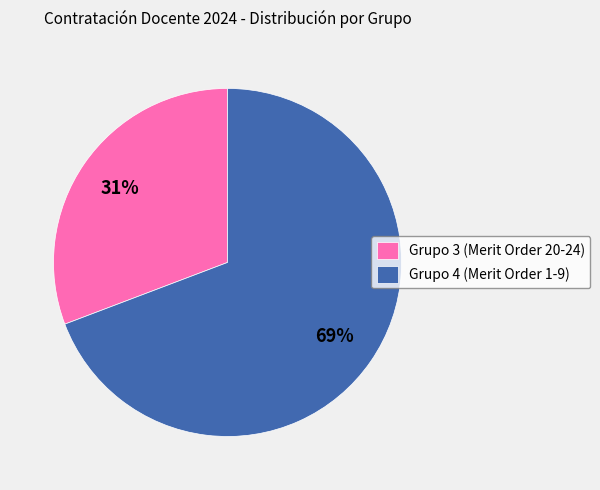

What percentage is the Grupo 3 (Merit Order 20-24) slice, to the nearest percent?

31%